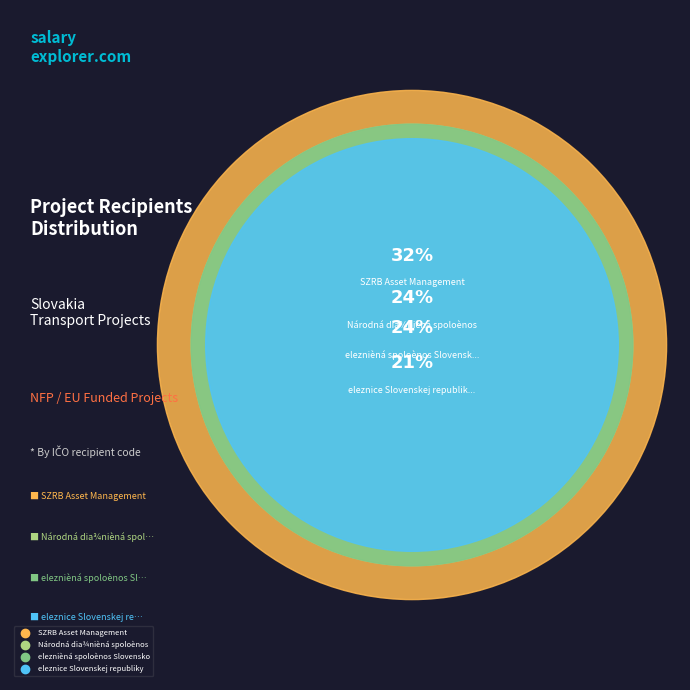

True or false: SZRB Asset Management accounts for 44% of the total.

False